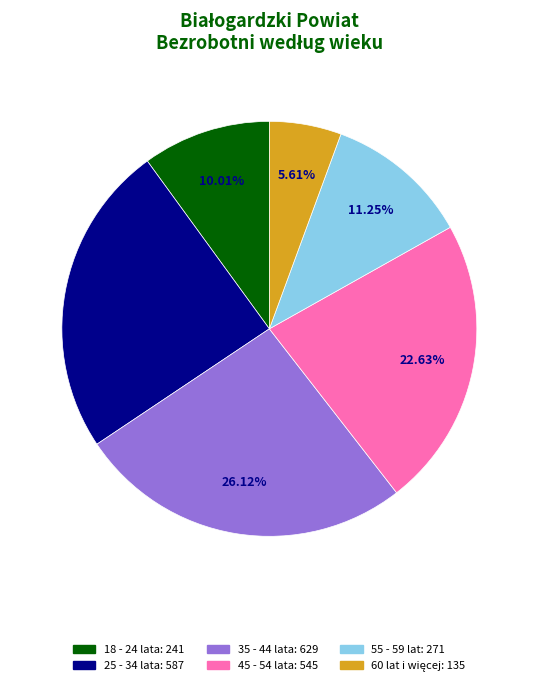

What is the ratio of the value at 25 - 34 lata to the value at 18 - 24 lata?

2.4